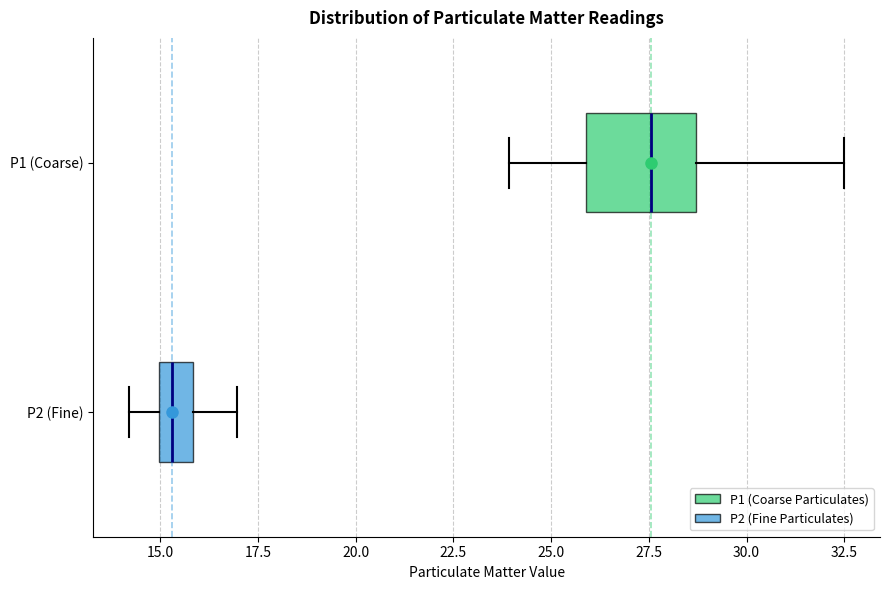

Where is the right edge of the box for P1 (Coarse) on the x-axis? The values are not printed on the chart, so give them approximately, as read against the axis.

28.5